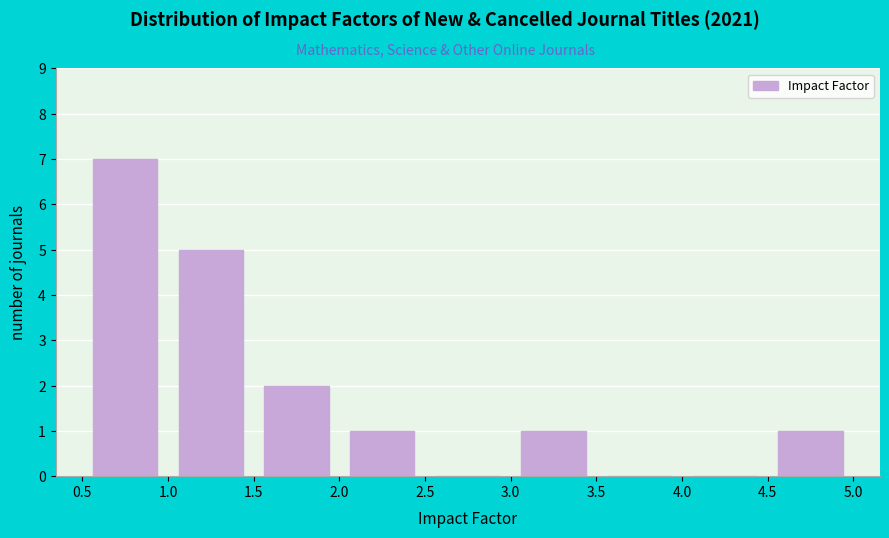

Reading left to right, list every bar in this chart as the range it spans on the x-axis followed by its height. The values are not printed on the chart, so give them approximately, as read against the axis.

0.5 to 1.0: 7
1.0 to 1.5: 5
1.5 to 2.0: 2
2.0 to 2.5: 1
2.5 to 3.0: 0
3.0 to 3.5: 1
3.5 to 4.0: 0
4.0 to 4.5: 0
4.5 to 5.0: 1